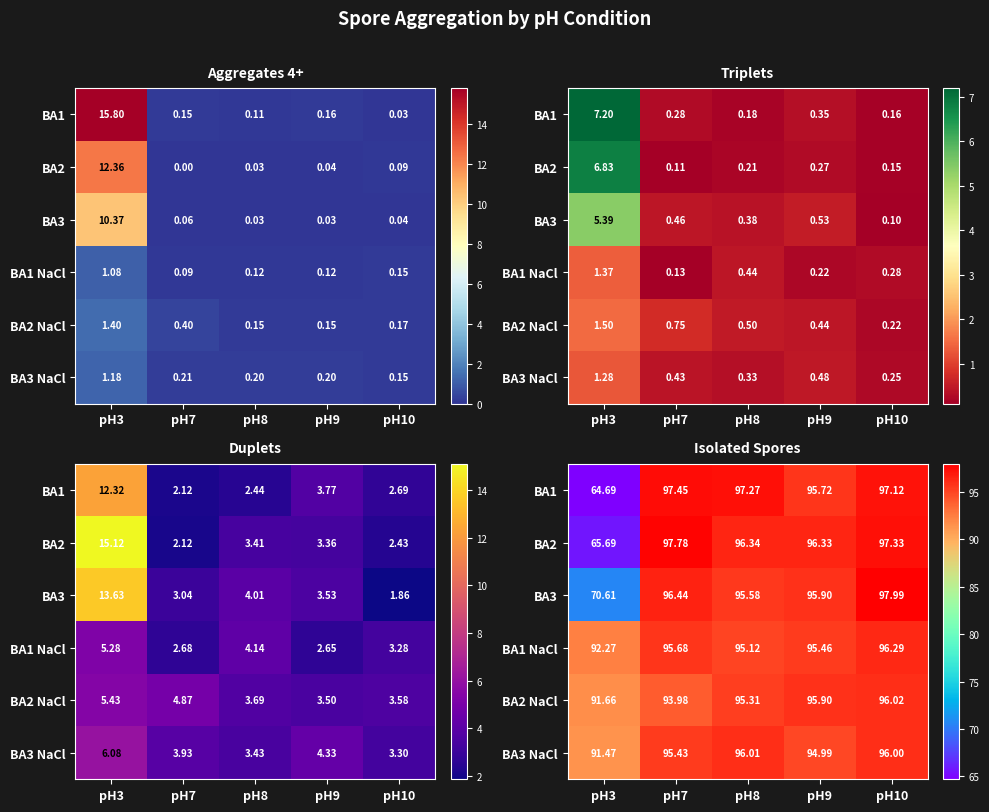

What is the spread (max minus min) of values at pH8?

2.1